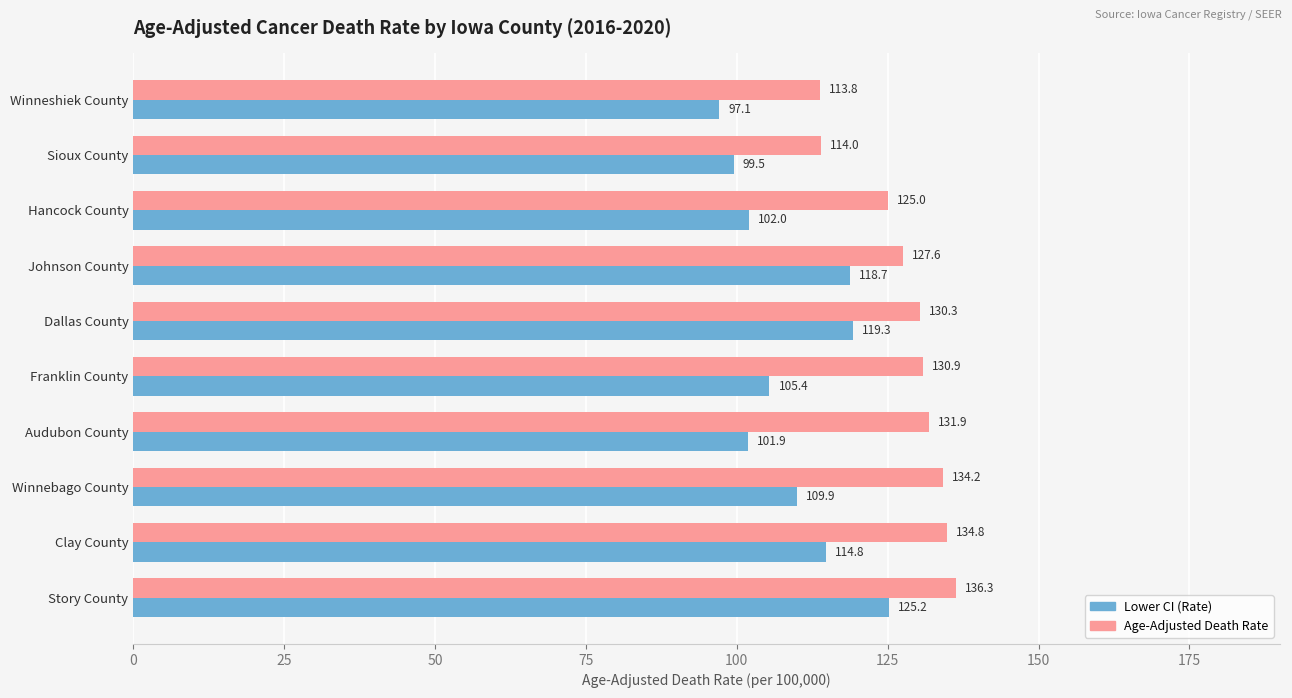

What is the highest value of the Lower CI (Rate) series?

125.2